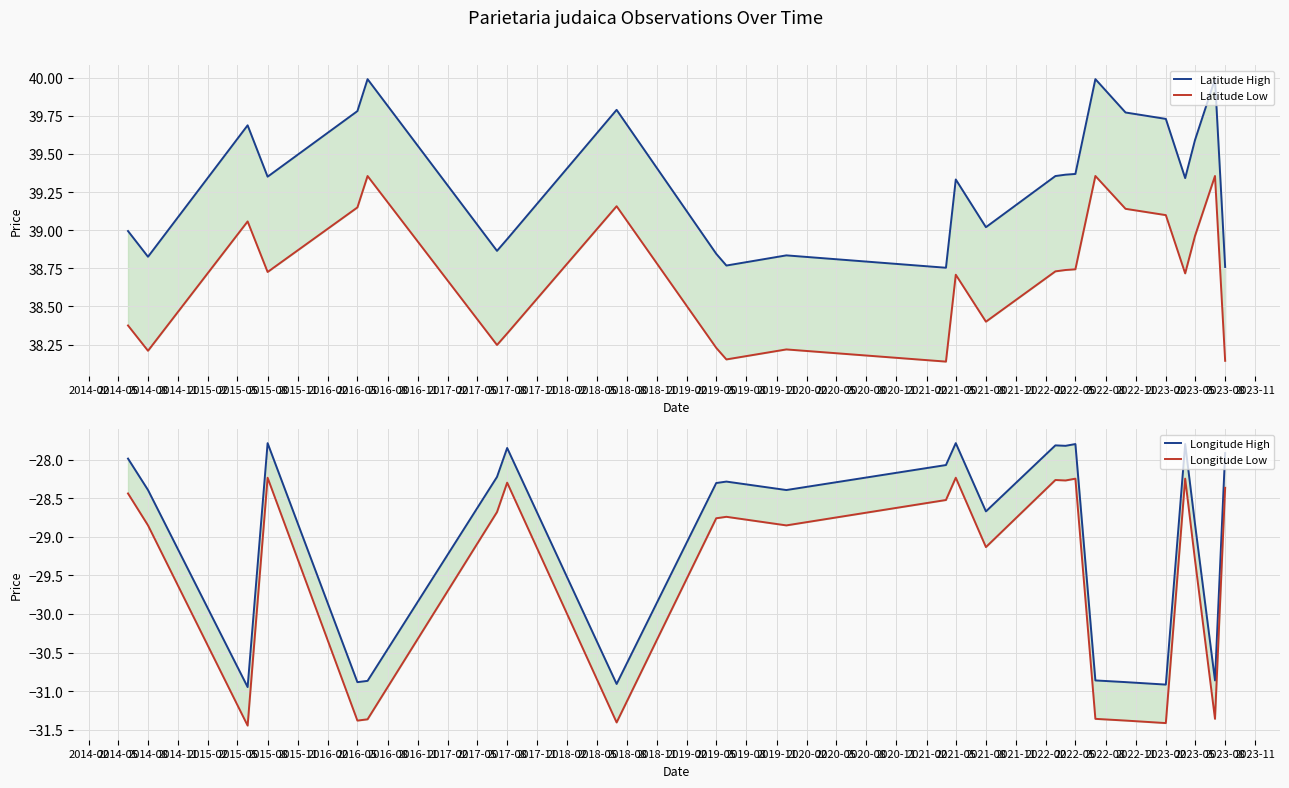

How many data points does each series have?

25